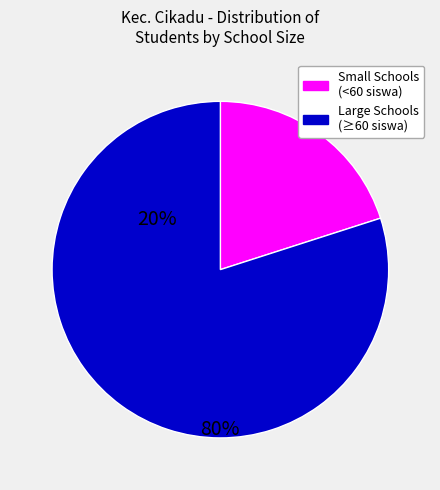

Does any single category account for the majority?

Yes